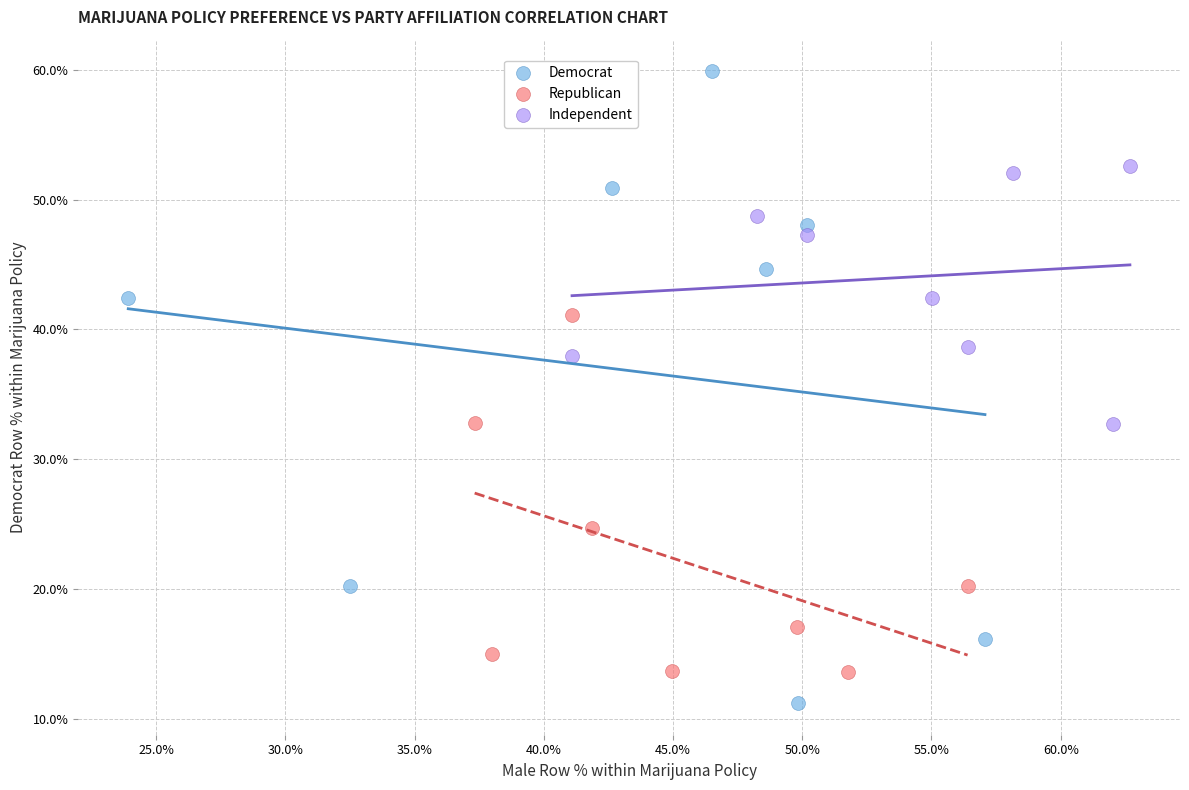

What are all the series names shown in the legend?

Democrat, Republican, Independent